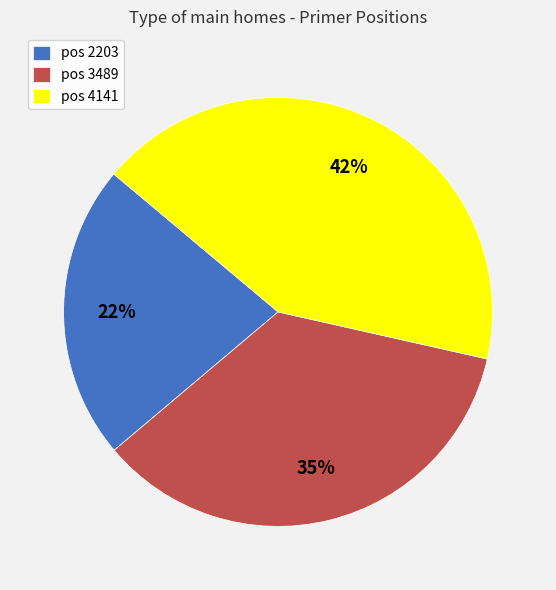

Approximately how many times larger is the value at pos 4141 compared to pos 3489?

1.2